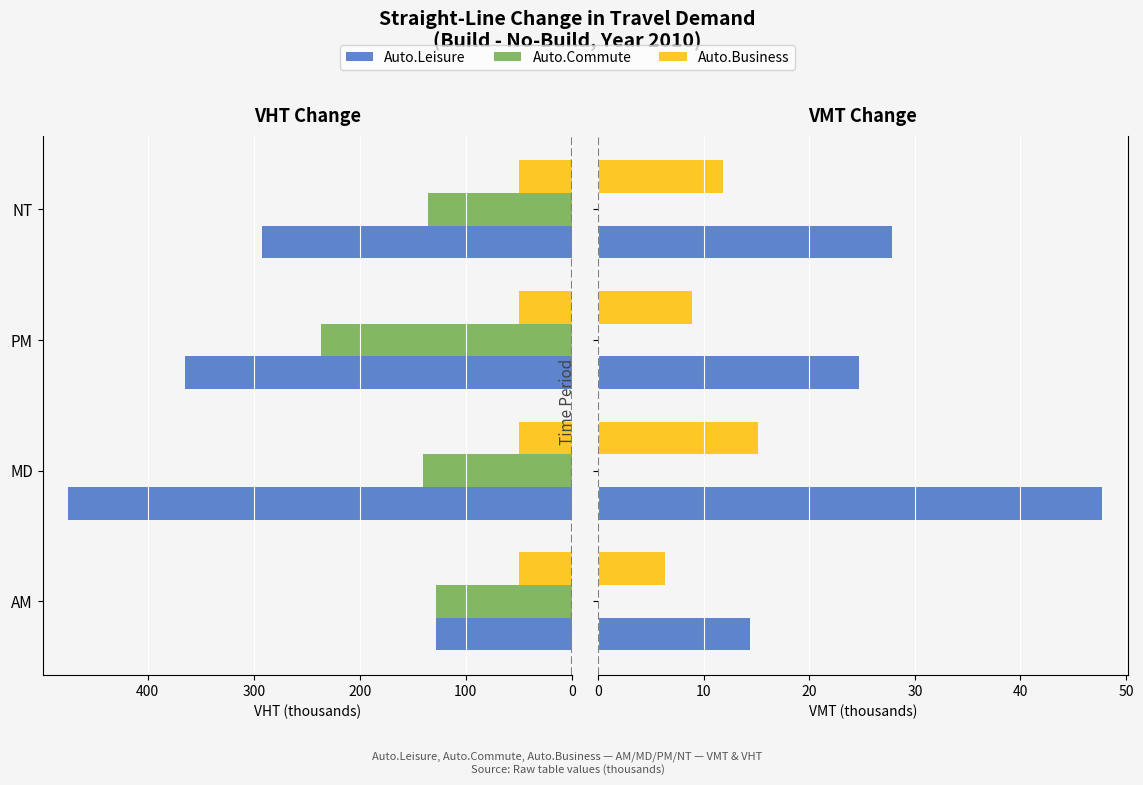

What is the spread (max minus min) of values at AM?

14.3